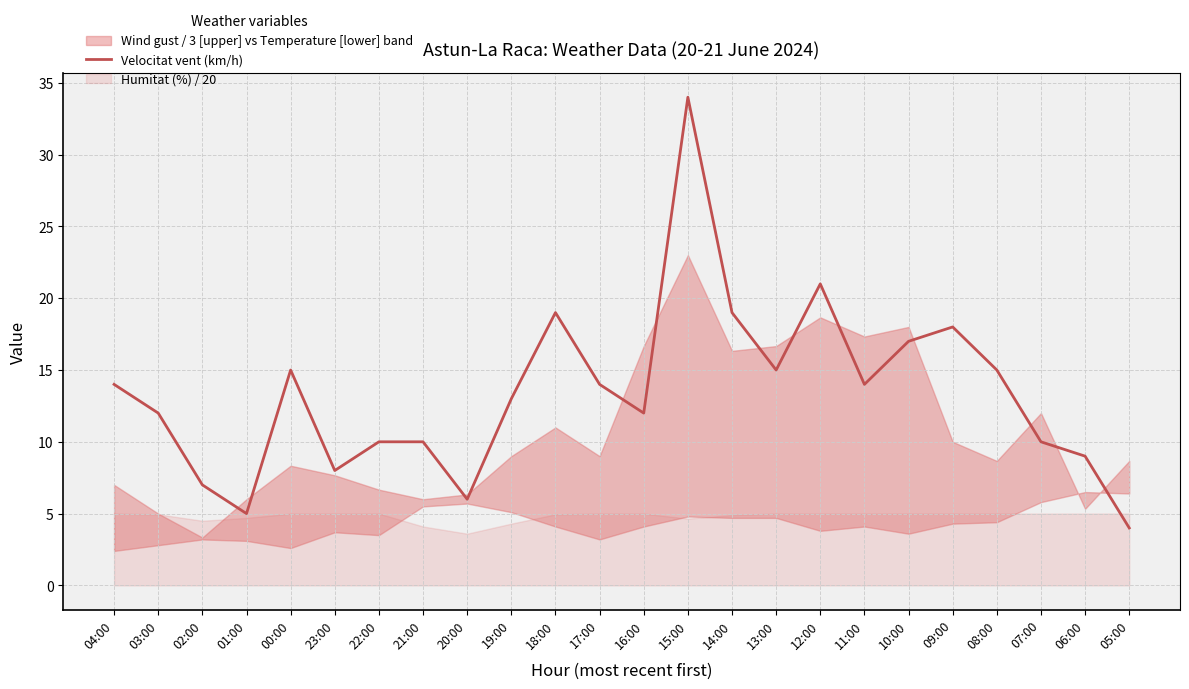

Reading left to right, extract all data points from this chart.

14	12	7	5	15	8	10	10	6	13	19	14	12	34	19	15	21	14	17	18	15	10	9	4